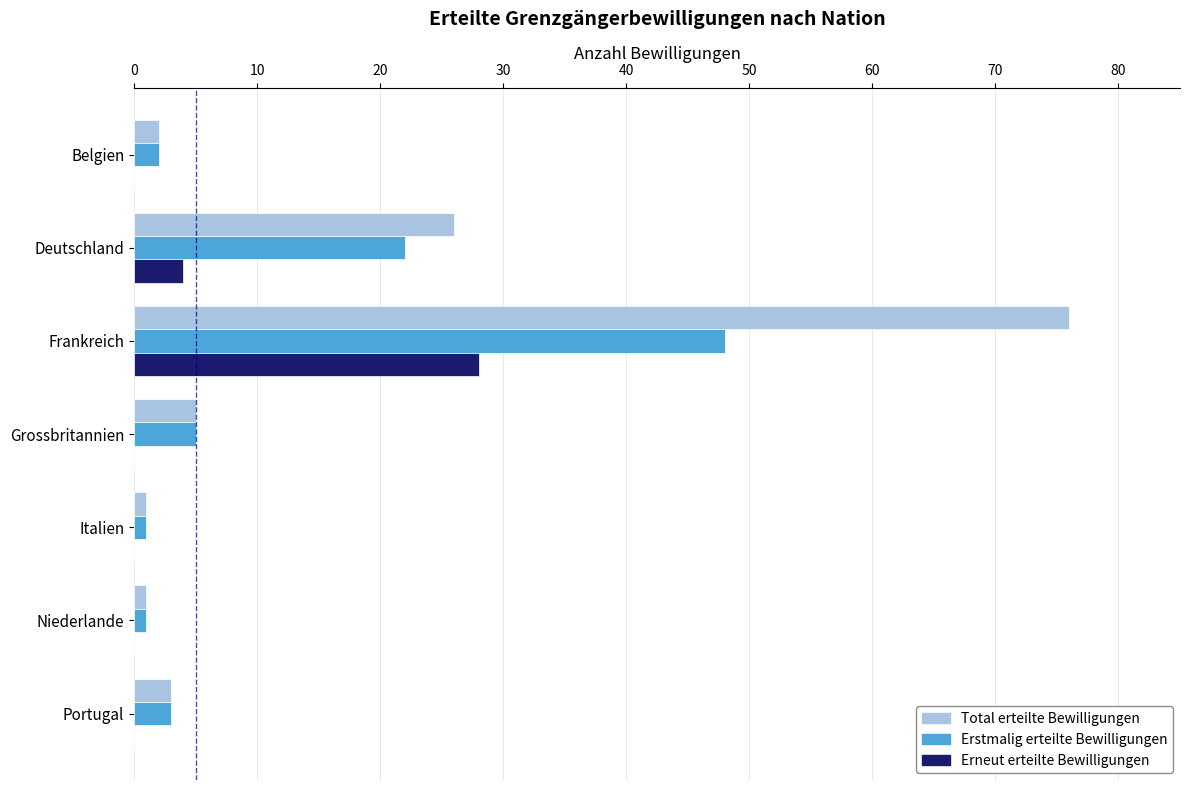

What is the average value of the Erstmalig erteilte Bewilligungen series?

12